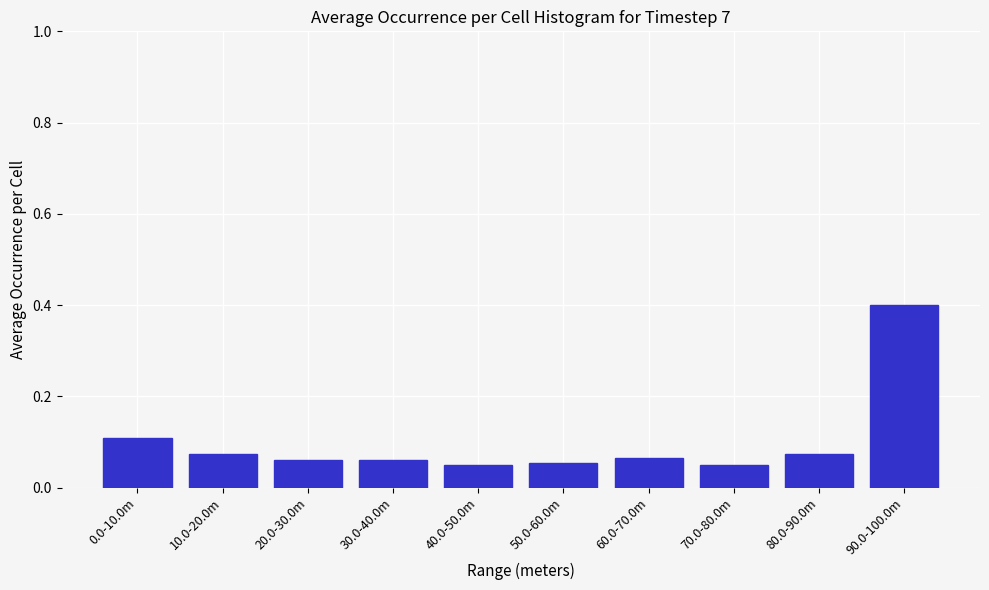

What is the maximum value shown in the chart?

0.4